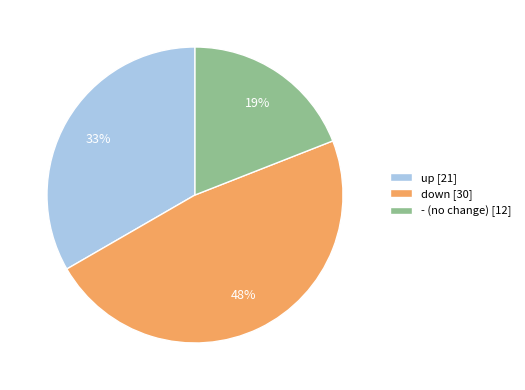

To the nearest percent, what is the combined percentage of up and down?

81%